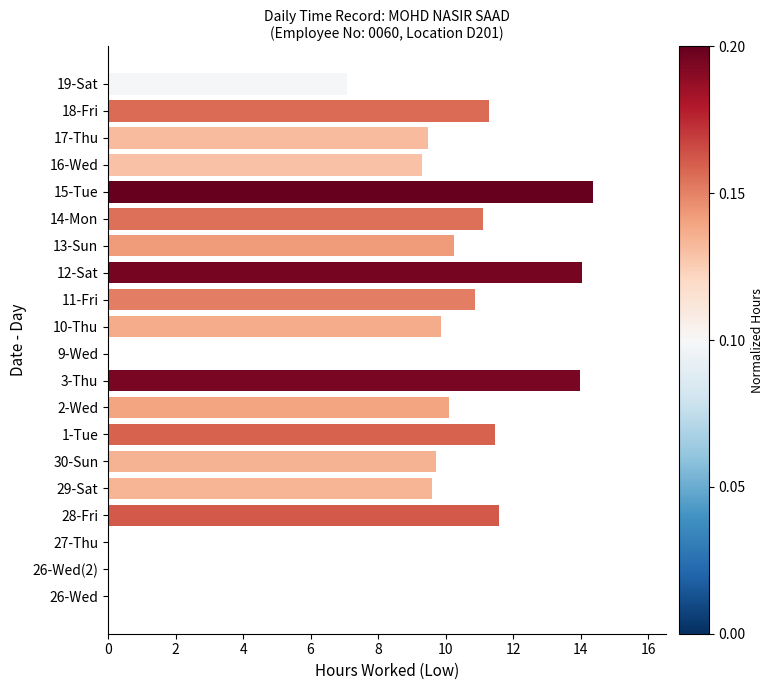

What is the ratio of the value at 13-Sun to the value at 28-Fri?

0.9